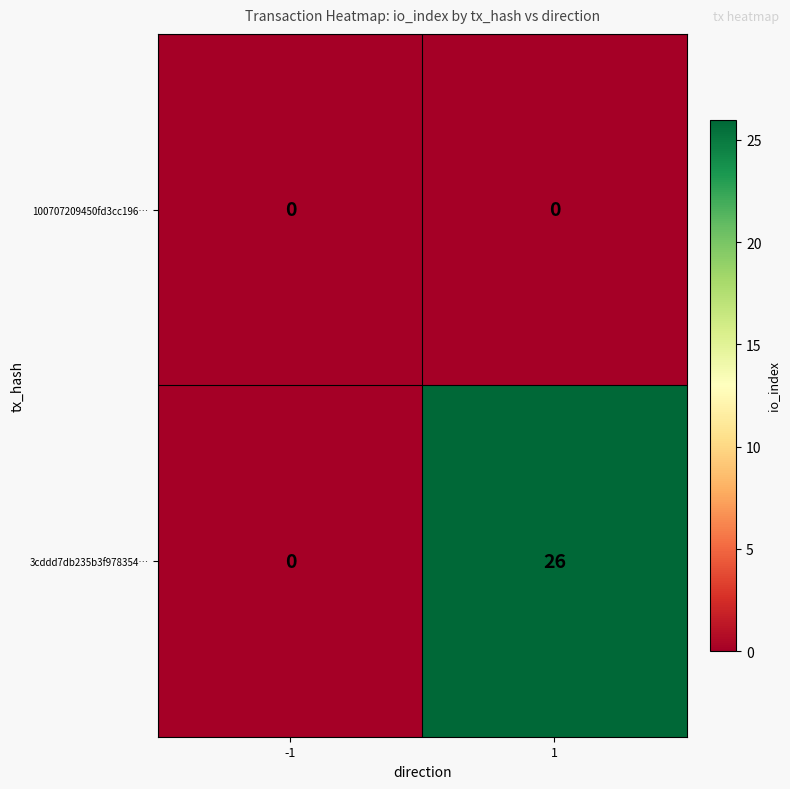

Reading left to right, extract all data points from this chart.

100707209450fd3cc196…: 0	0
3cddd7db235b3f978354…: 0	26